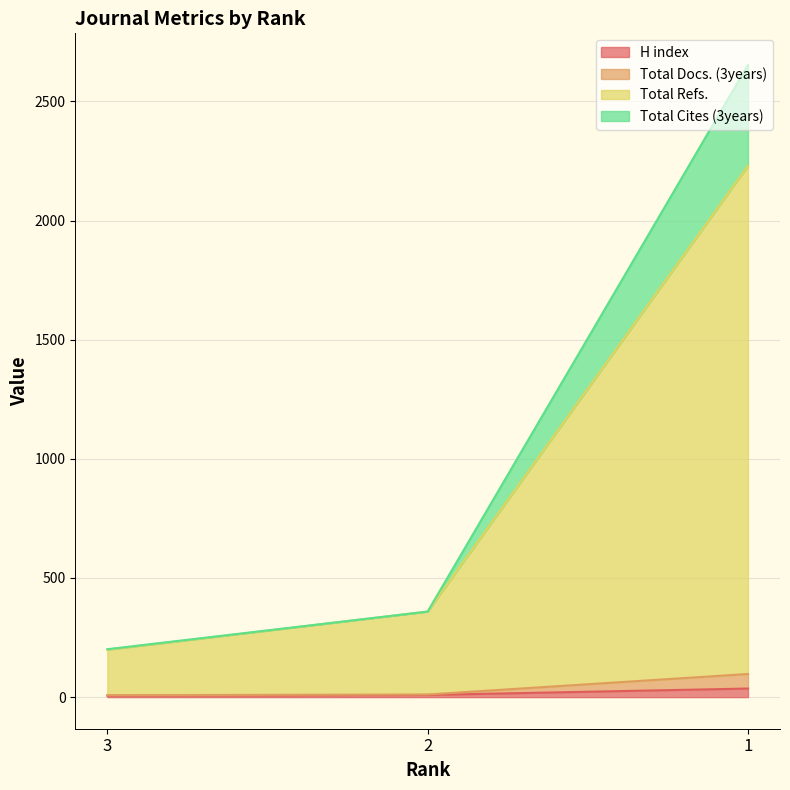

What is the difference between the highest and lowest values at 1?

2617